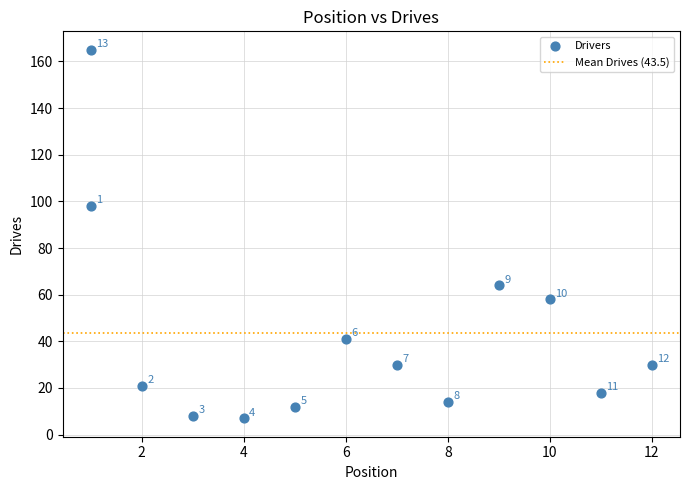

What is the range of Y values (max minus min)?

158